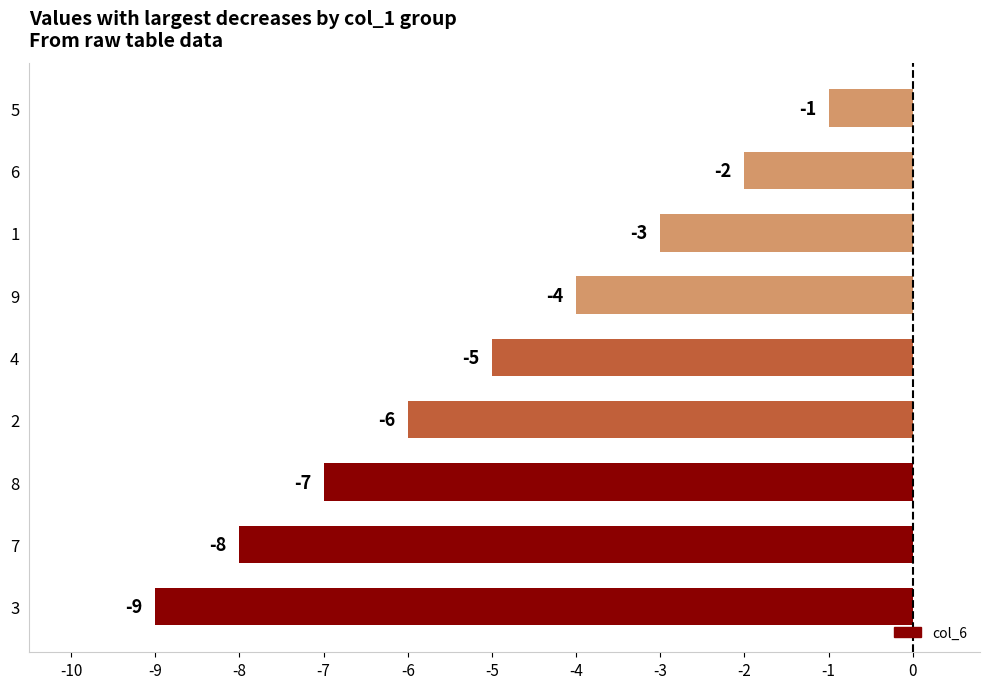

What is the smallest value displayed?

-9